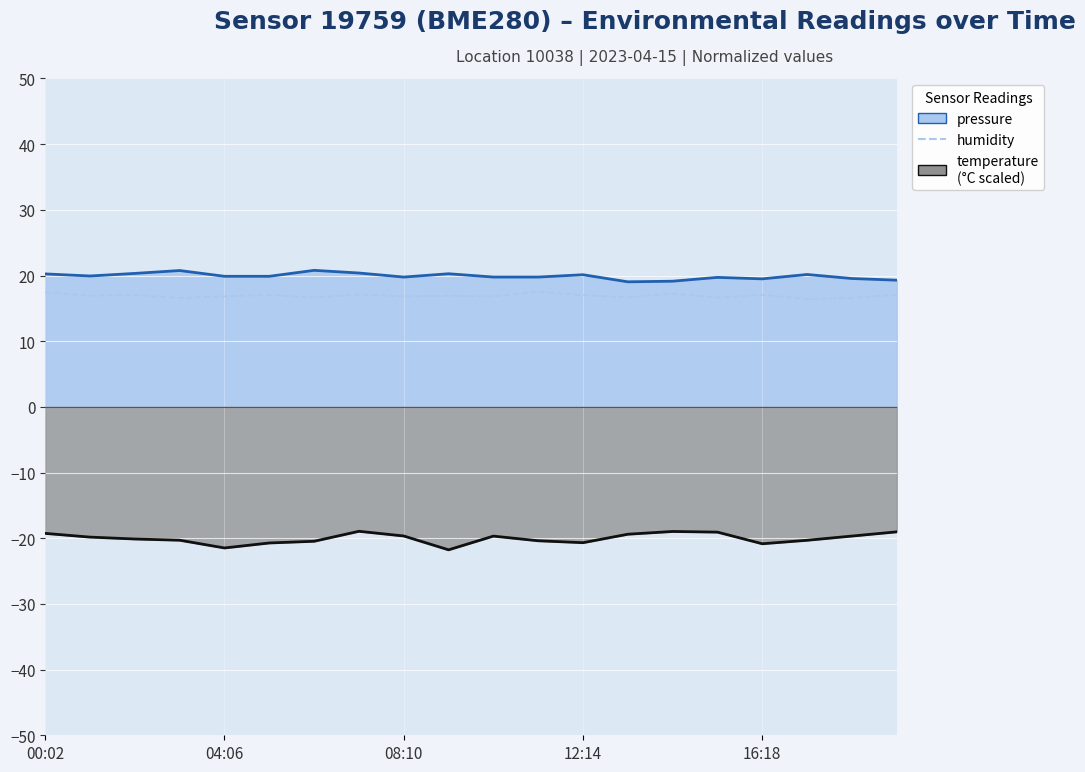

Where does the temperature (line) series first go above -19?

7